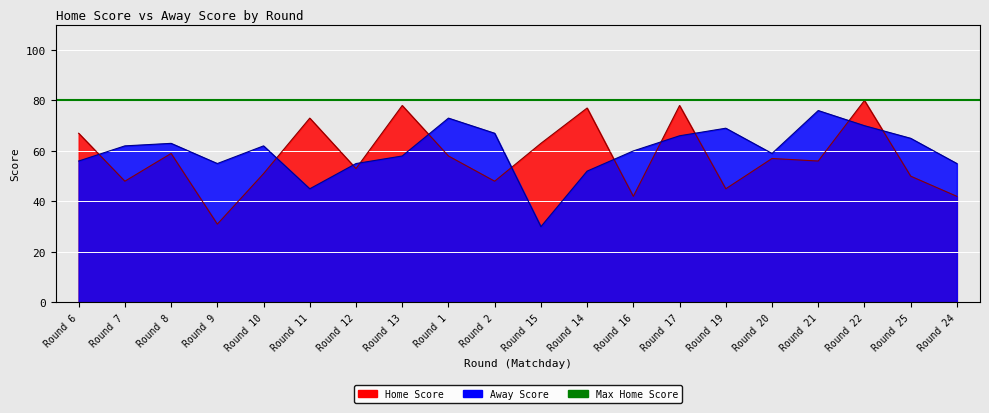

How many interior local valleys does the Away Score series have?

4